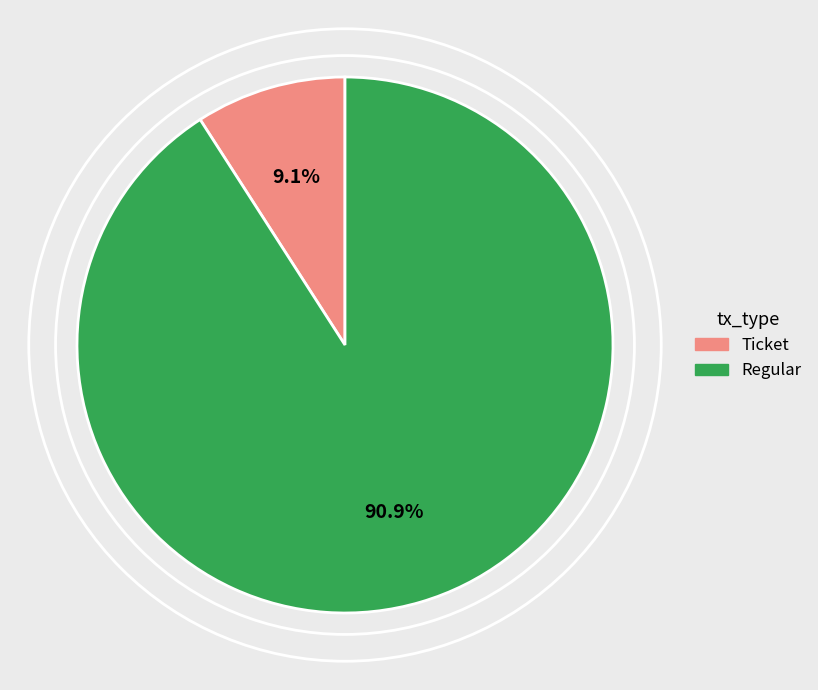

What is the ratio of the value at Regular to the value at Ticket?

10.0